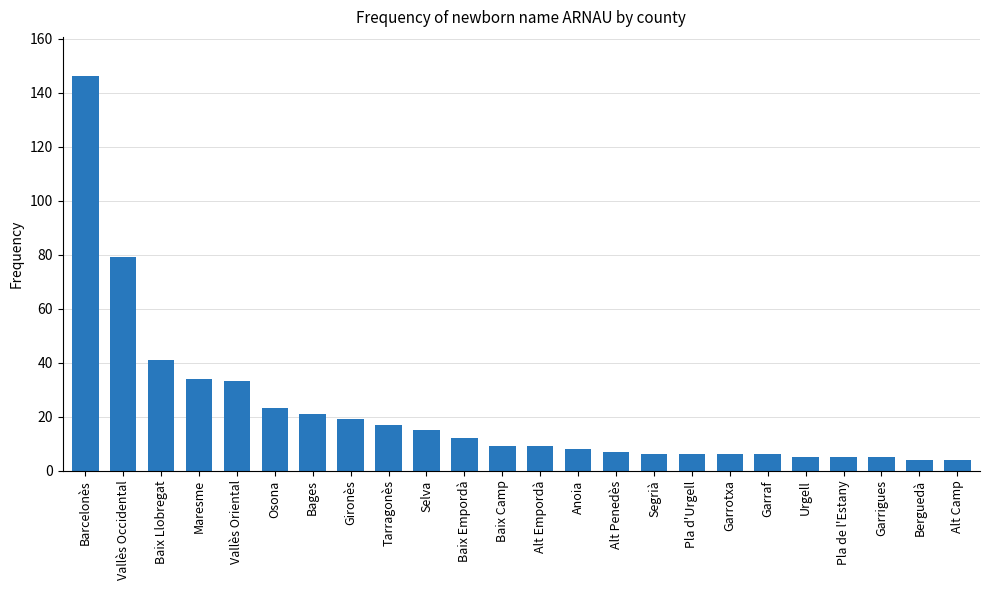

At which label is the value closest to 75?

Vallès Occidental